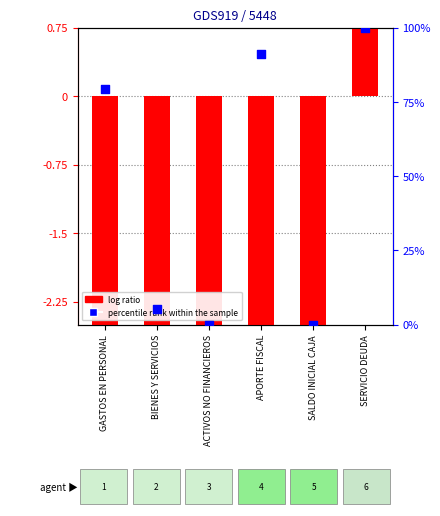

Is the value of percentile rank within the sample at SALDO INICIAL CAJA greater than the value of log ratio at SALDO INICIAL CAJA?

Yes